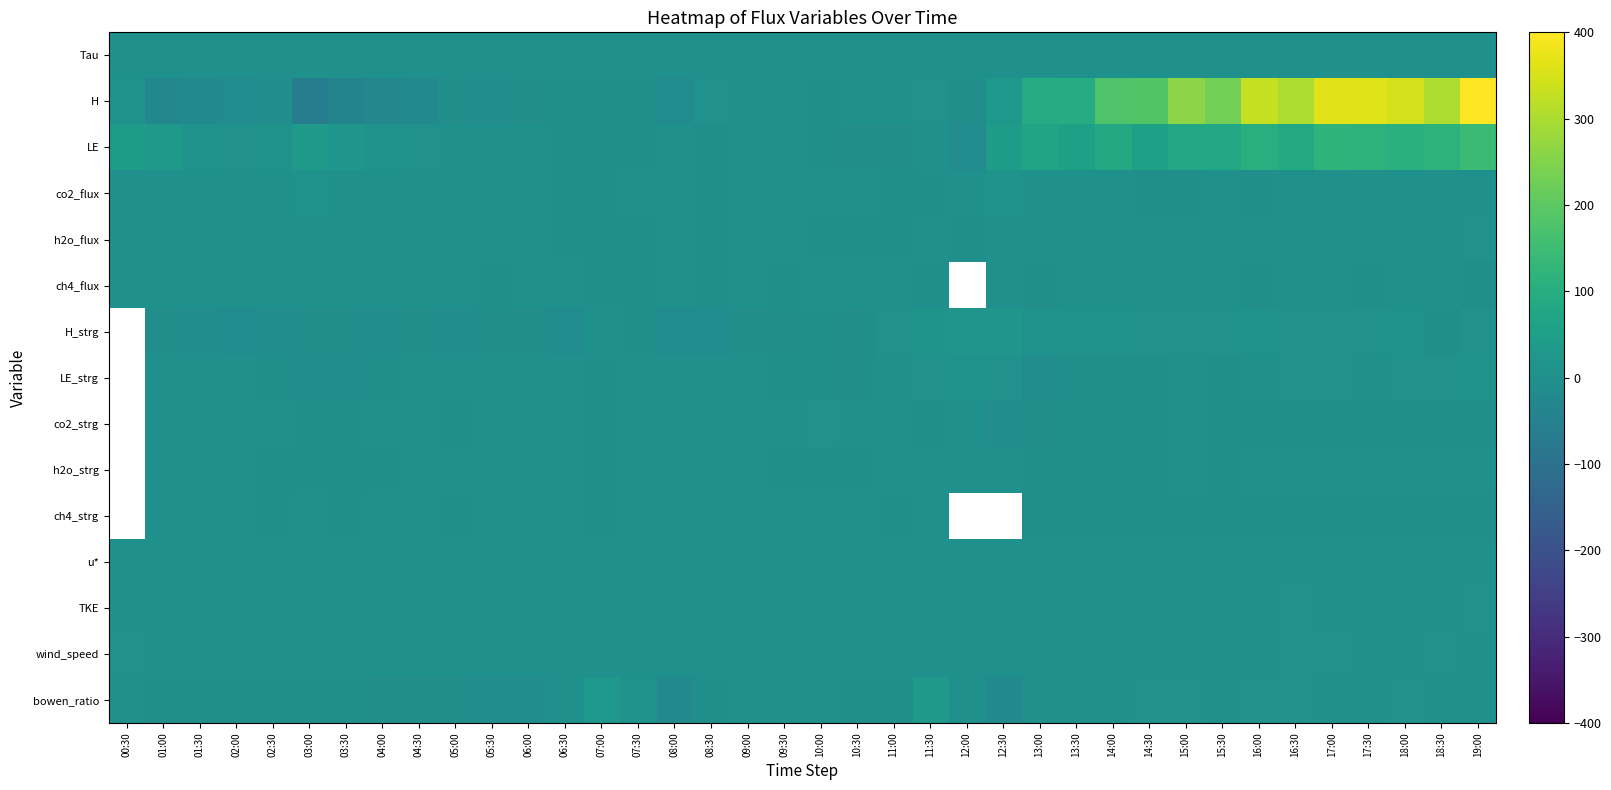

At how many categories does at least one series exceed -42?

38